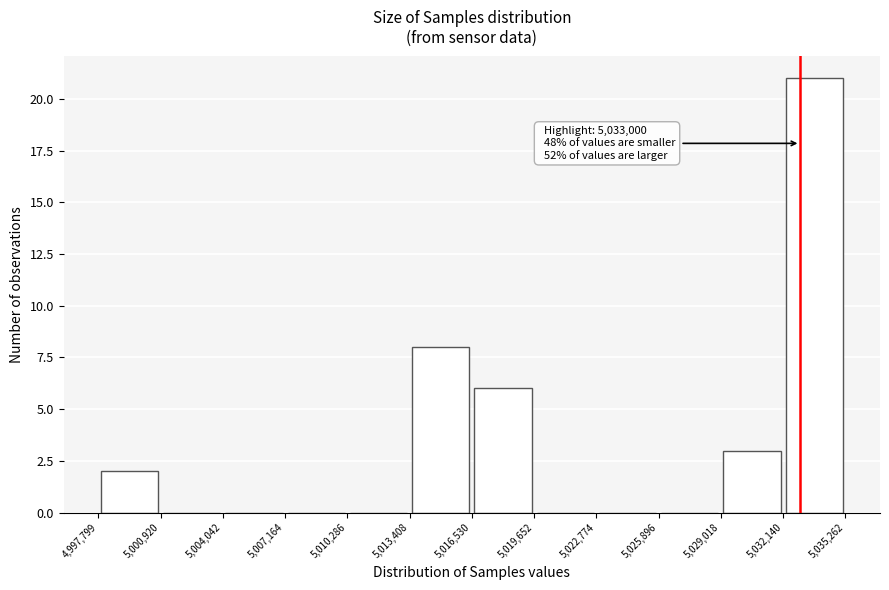

Over which range of the x-axis is the bar tallest?

5,032,140 to 5,035,262